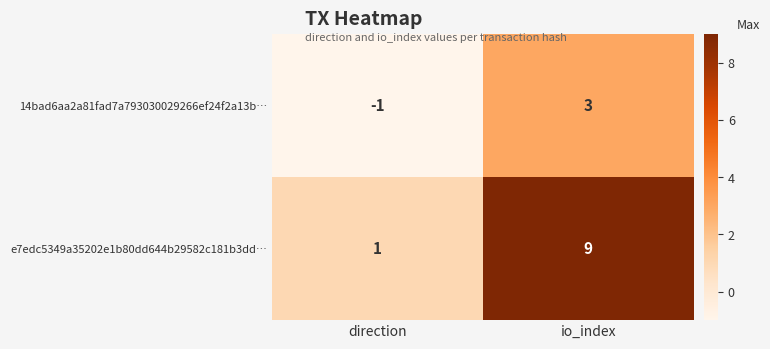

Which series has the largest total across all categories?

e7edc5349a35202e1b80dd644b29582c181b3dd…